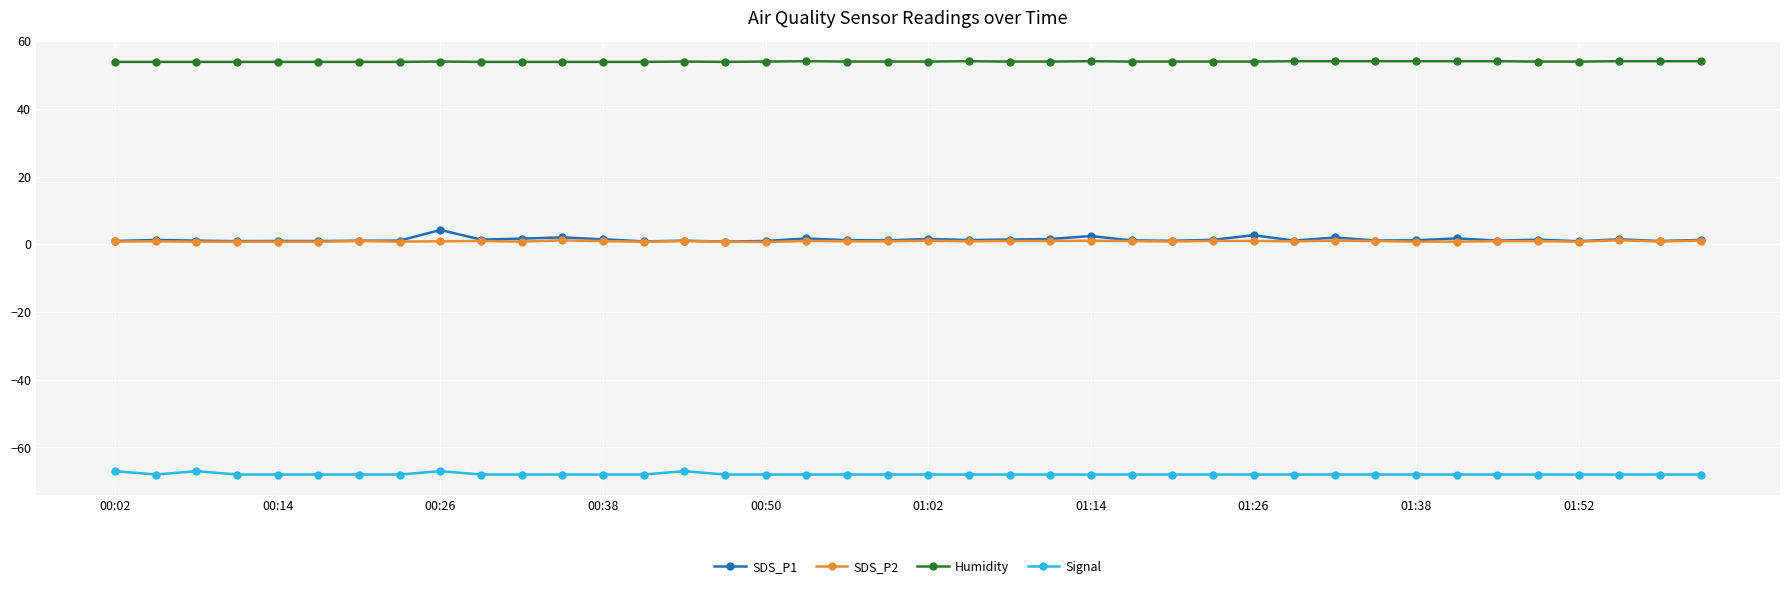

What is the maximum value shown in the chart?

54.1